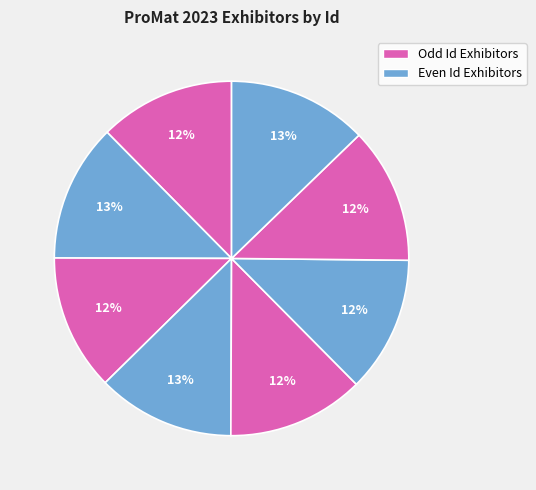

Count the number of slices in the pie.

8